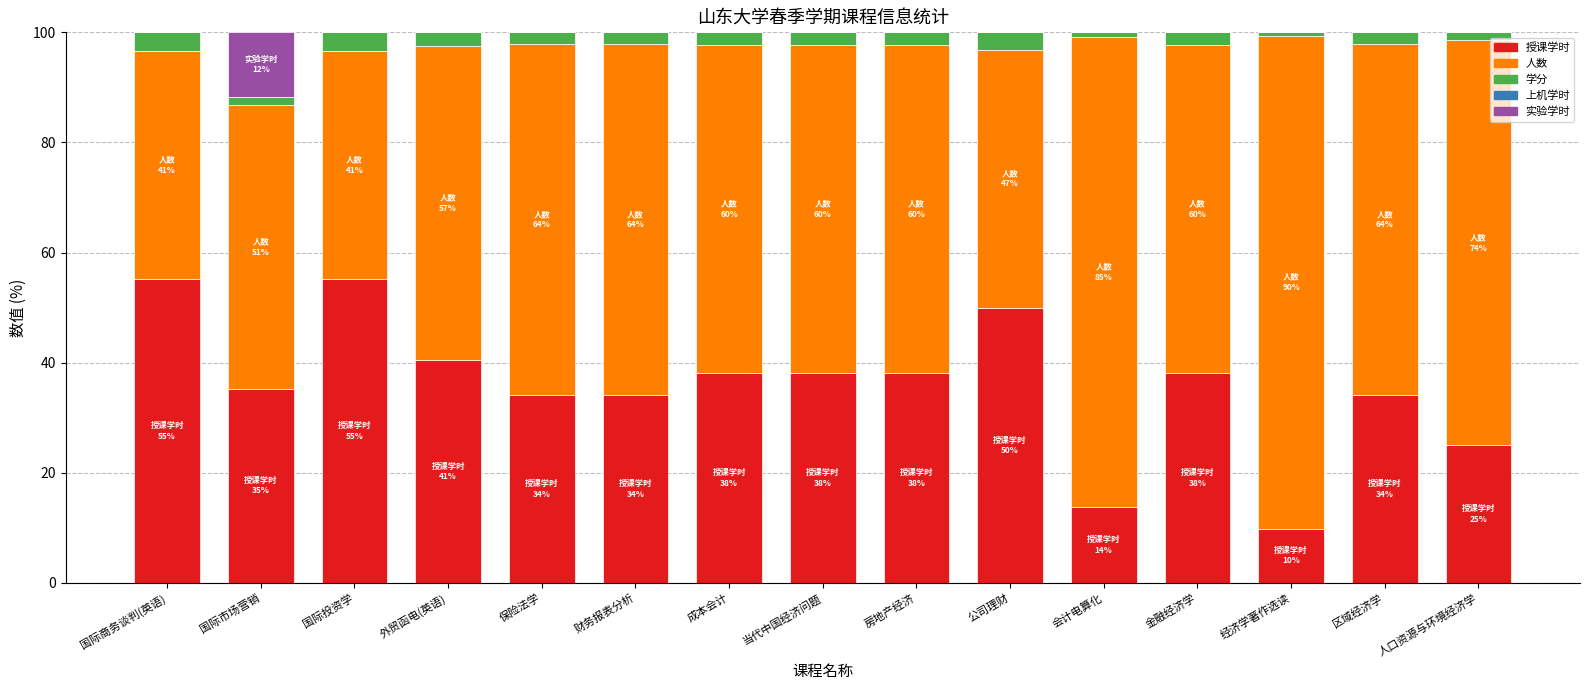

What is the total value across all series at 成本会计?

100.0